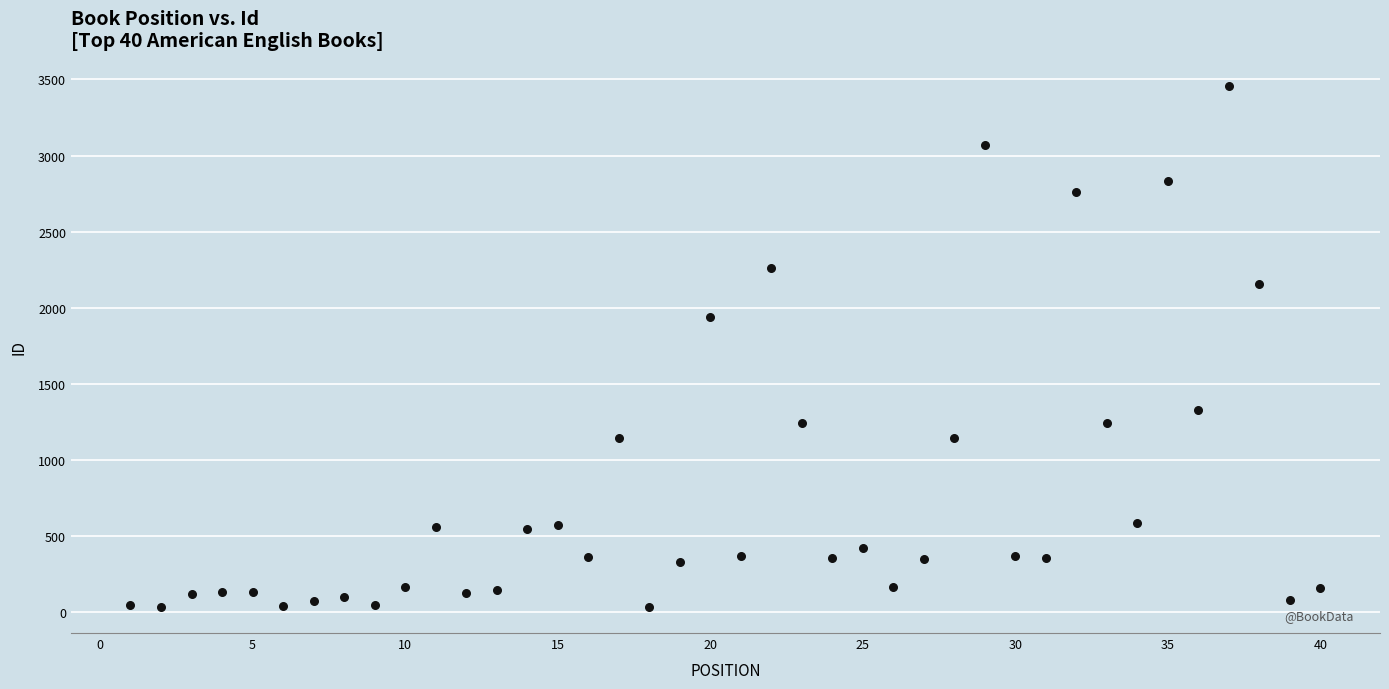

What is the range of Y values (max minus min)?

3423